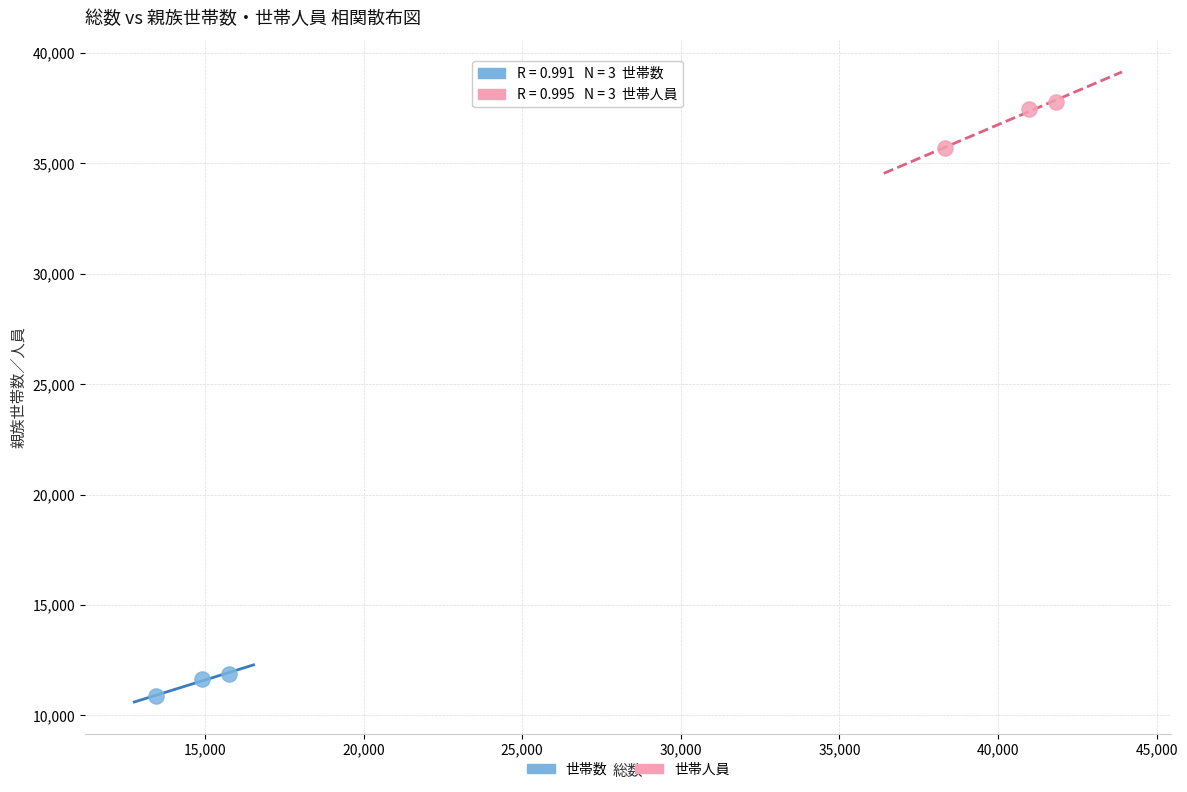

Which series has the widest spread of Y values?

世帯人員